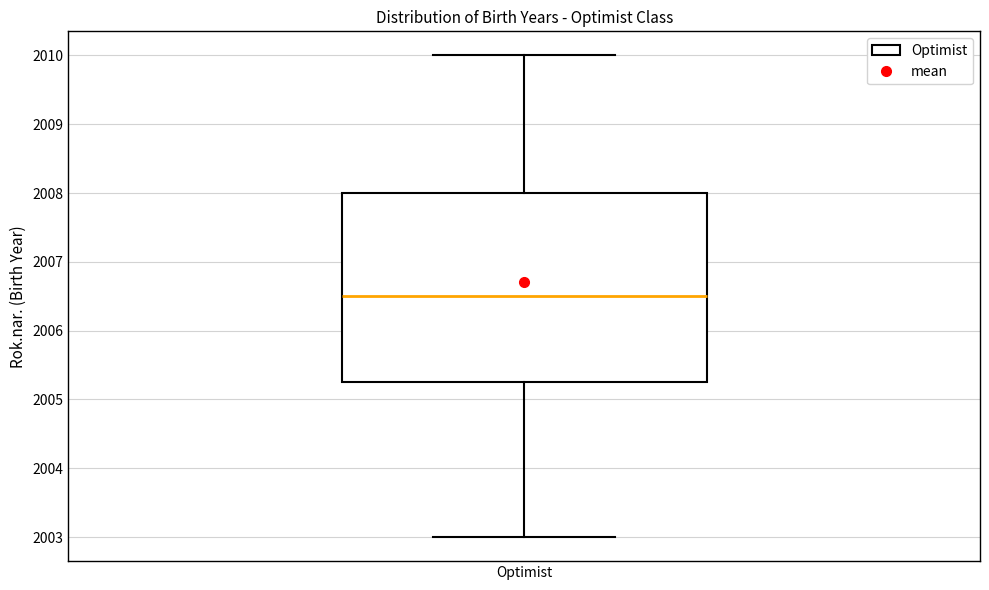

Transcribe this box plot: give where the median line is, the range the box spans, and where the two whiskers end, as read against the y-axis. The values are not printed on the chart, so give them approximately, as read against the axis.

median 2006.5, box 2005.3 to 2008.0, whiskers 2003.0 to 2010.0